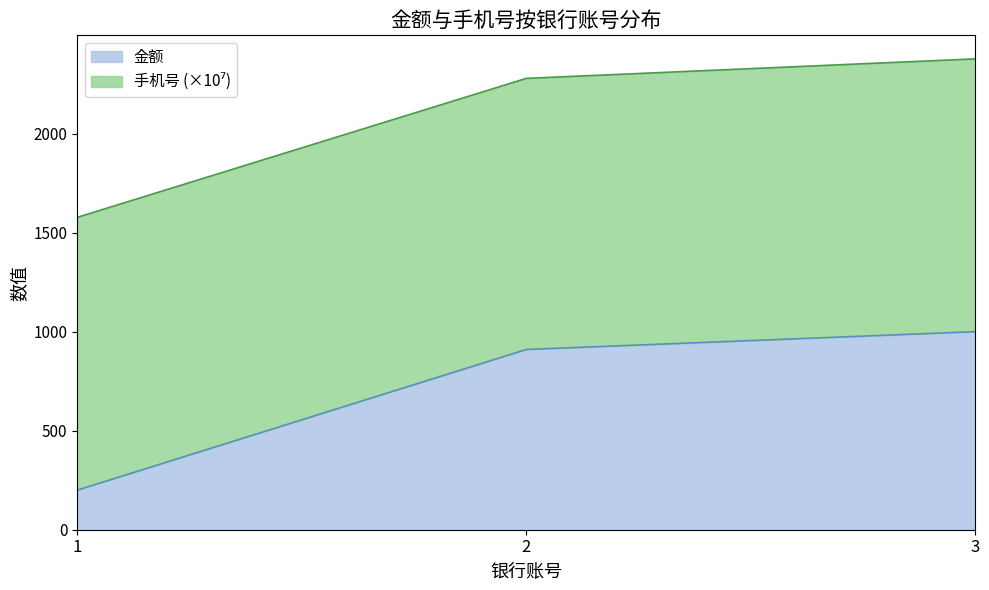

What is the change in value from 1 to 3?

+800